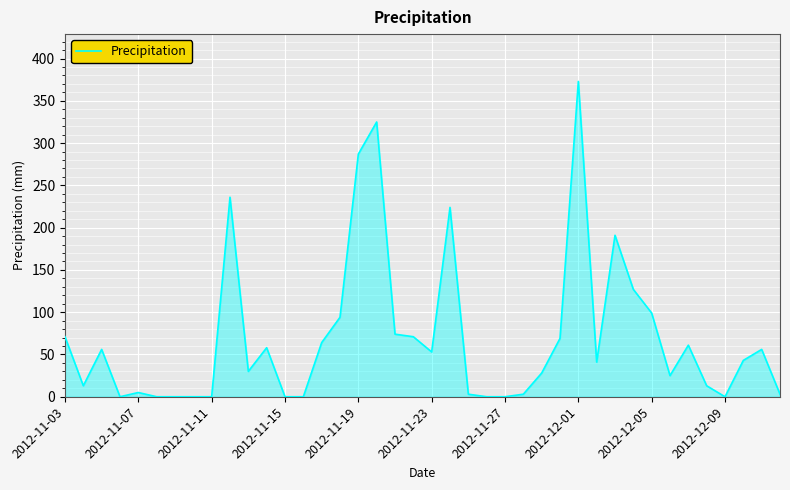

What is the greatest value displayed?

373